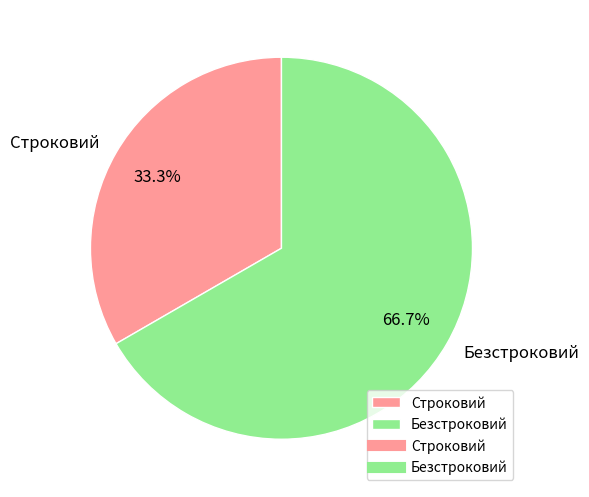

Does any single category account for the majority?

Yes